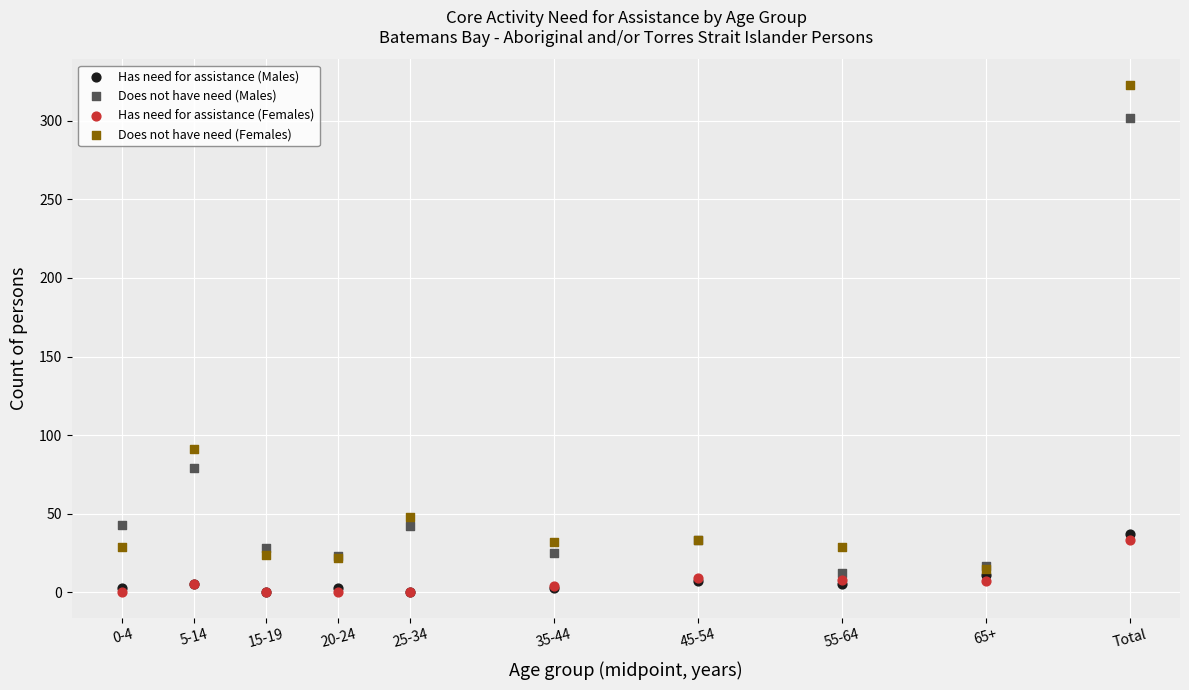

Across all series, what Y value is closest to 161?

91